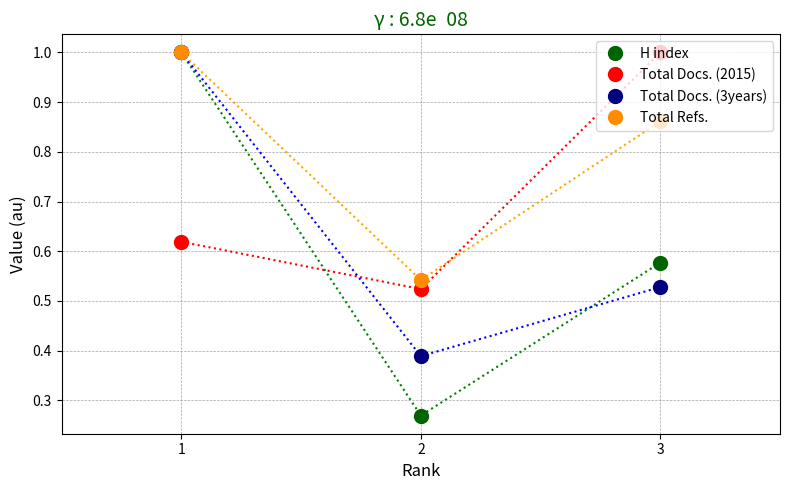

Is the value of H index at 2 greater than the value of Total Docs. (2015) at 3?

No